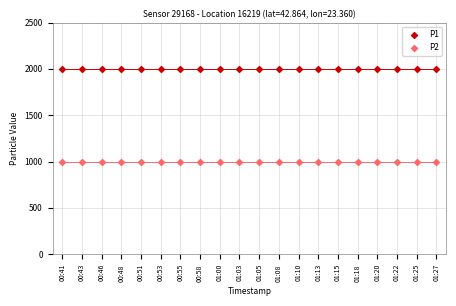

Which series reaches the minimum Y coordinate?

P2